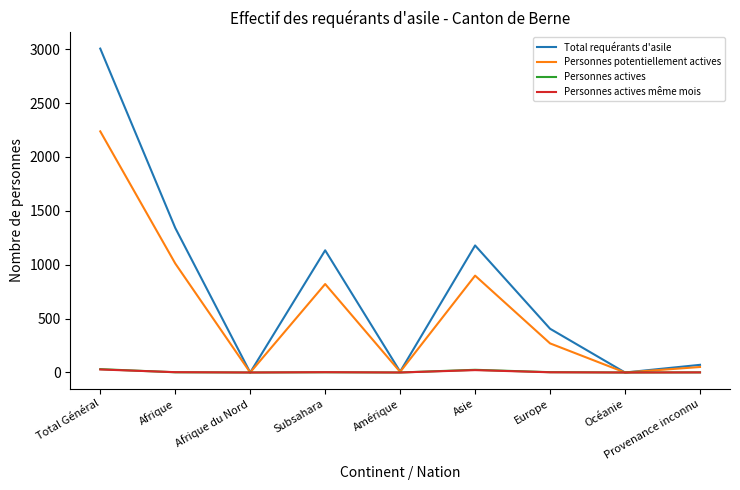

At which category is the sum across all series the highest?

Total Général